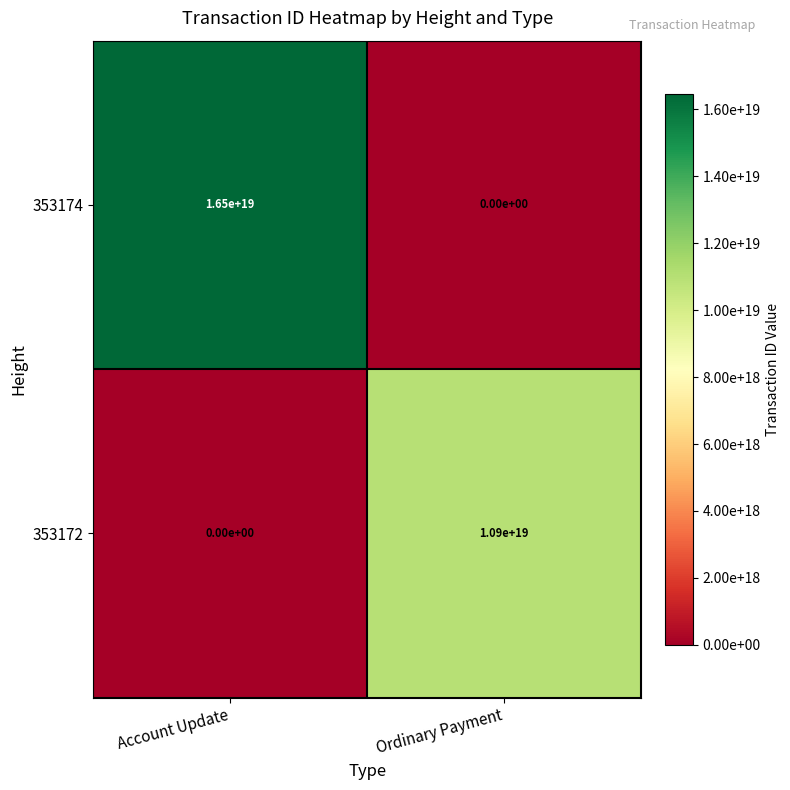

List the series in order of their peak value, highest first.

353174, 353172